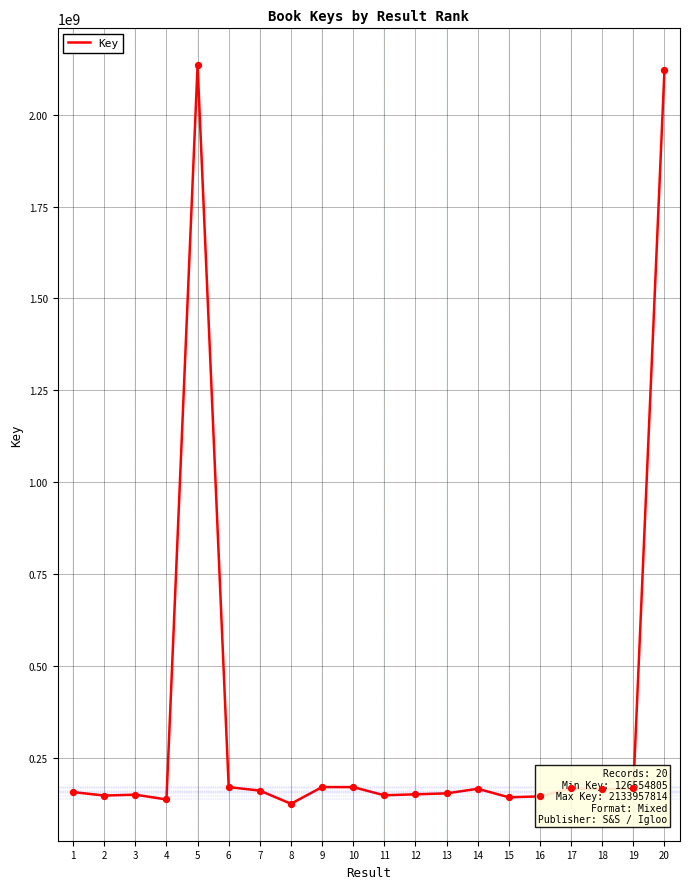

What is the ratio of the value at 11 to the value at 5?

0.1